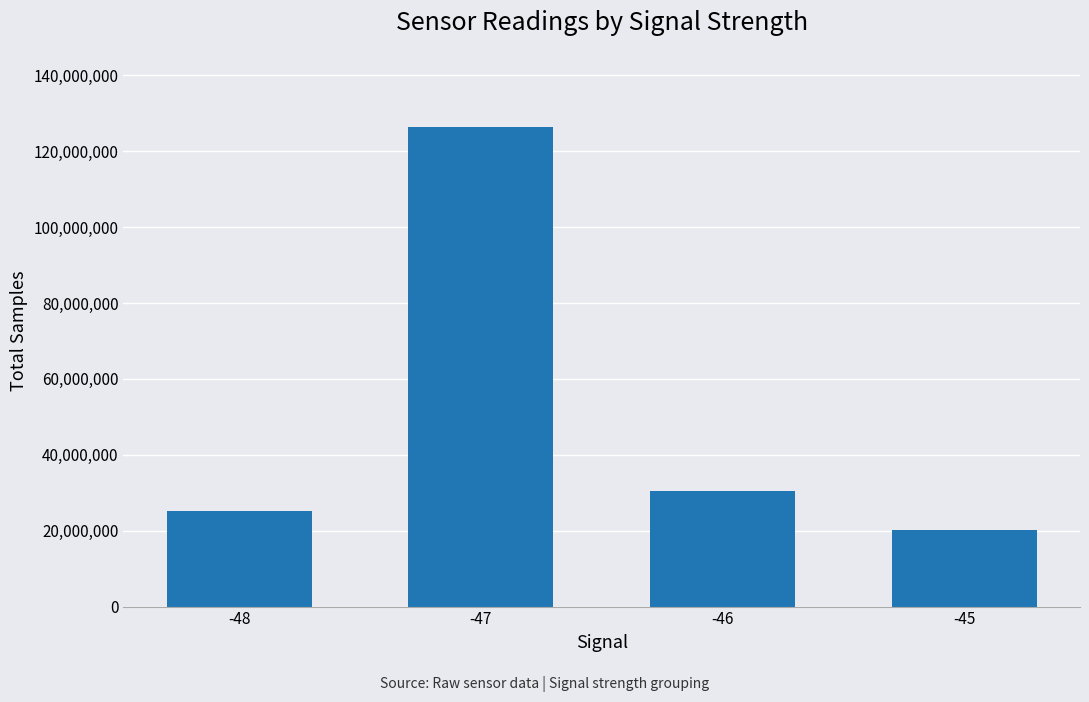

Reading left to right, transcribe all the data shown in this chart.

-48=25275529	-47=126403043	-46=30350331	-45=20237613